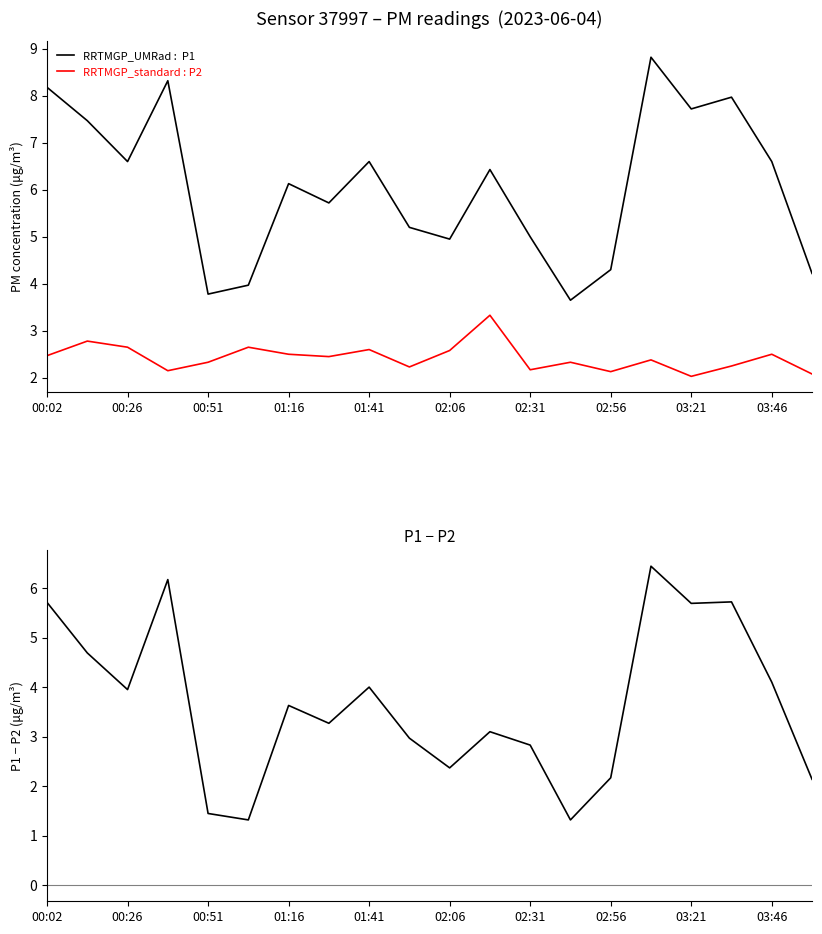

Between 13 and 16, which series saw the biggest shift?

P1 − P2